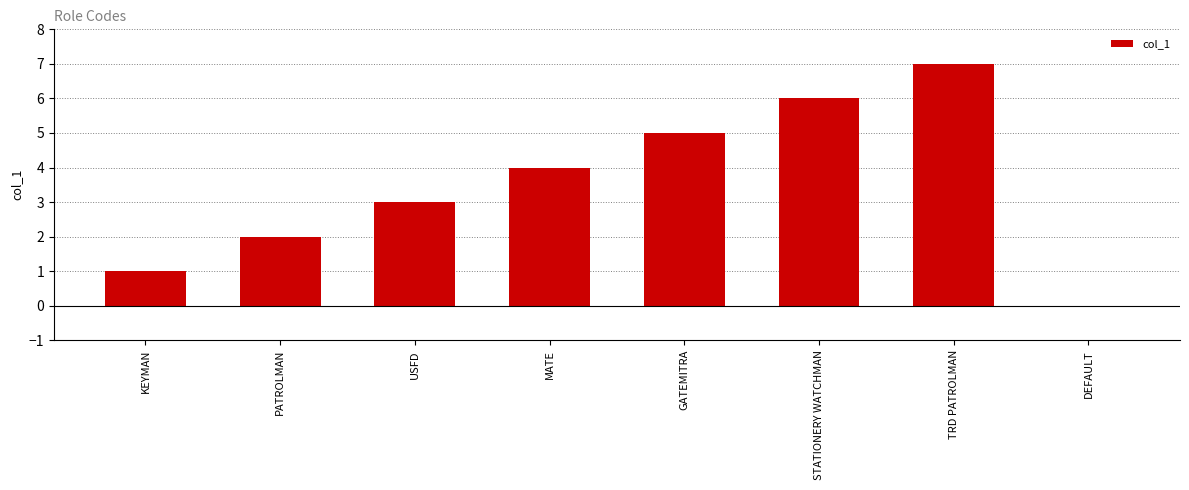

Between TRD PATROLMAN and GATEMITRA, which is larger?

TRD PATROLMAN